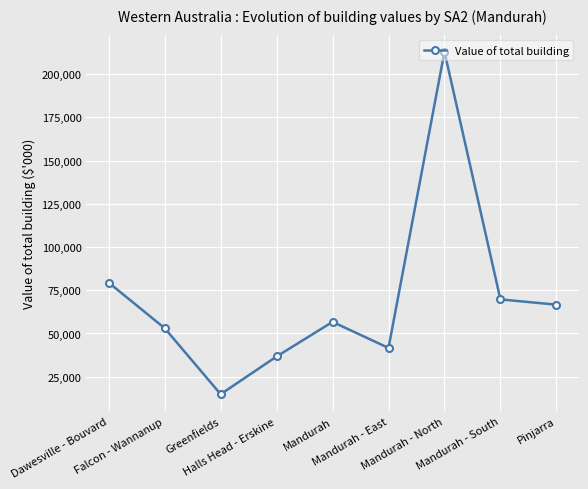

What is the value of the 6th point from the left?

41648